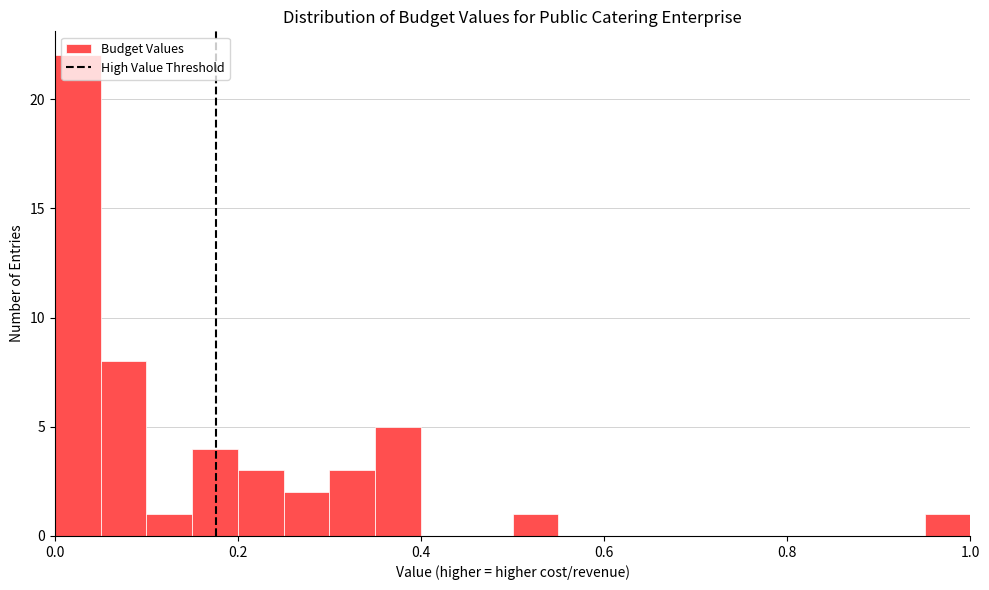

Around what value on the x-axis is the tallest bar? Give the approximate position of its centre, as read against the axis.

0.02